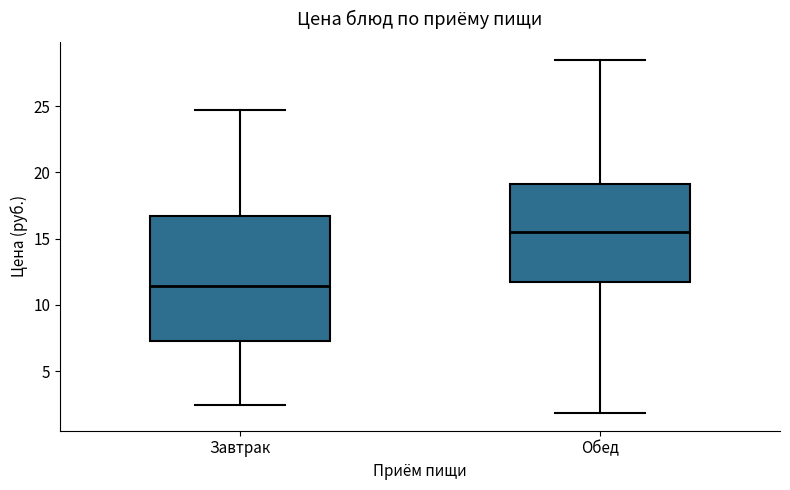

Where does the lower whisker of the box for Обед end on the y-axis? The values are not printed on the chart, so give them approximately, as read against the axis.

2.0